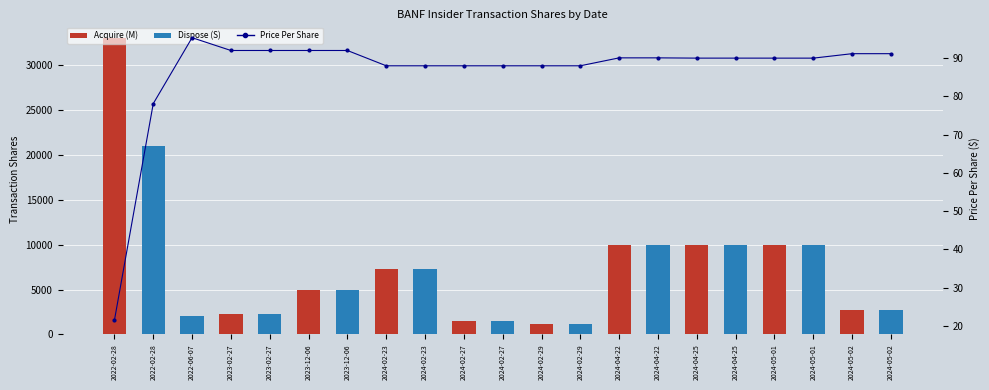

Is it true that the value at 2024-05-02 is 91.2?

True